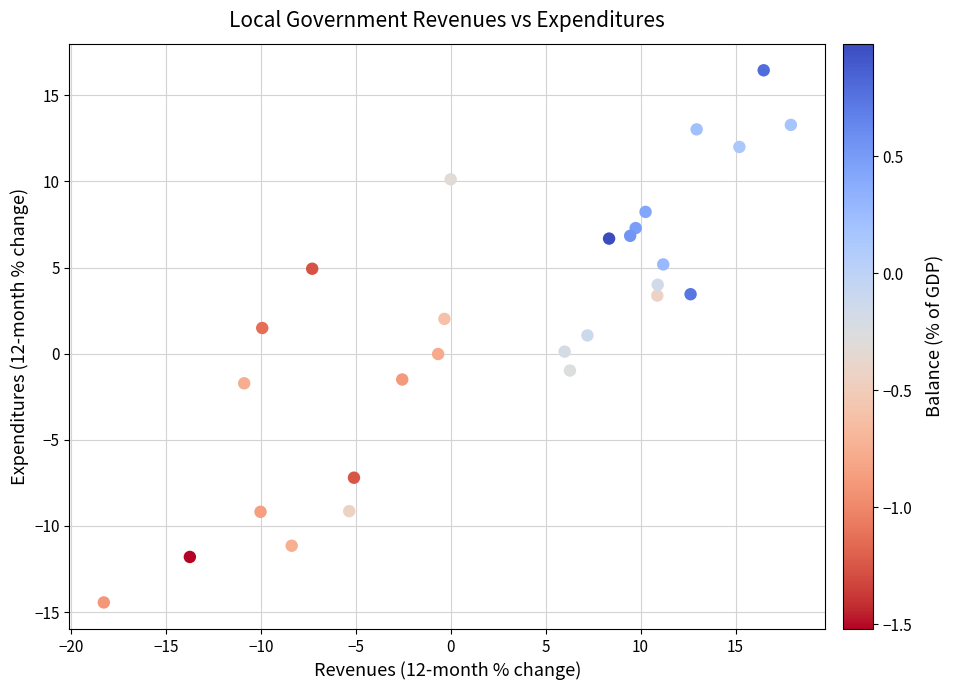

What is the range of X values (max minus min)?

36.2